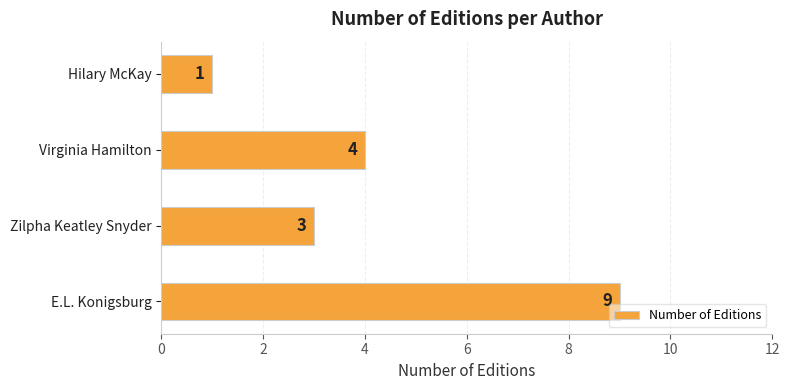

How many data points are less than 4?

2